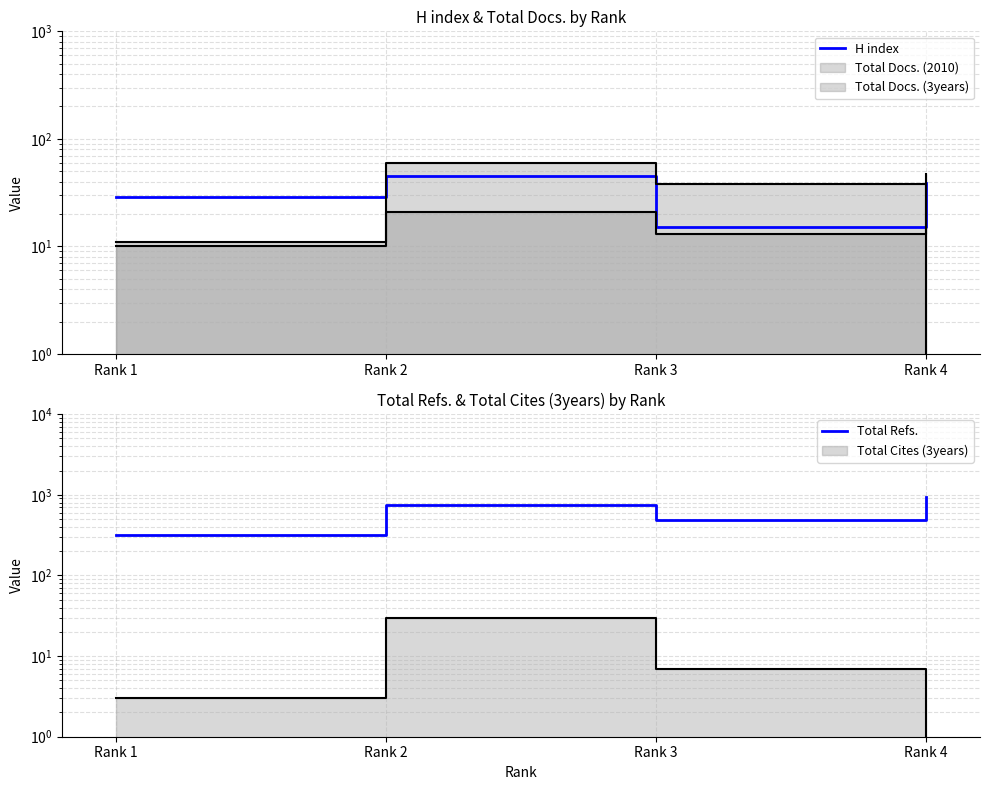

What is the difference between the Total Refs. values at Rank 3 and Rank 4?

443